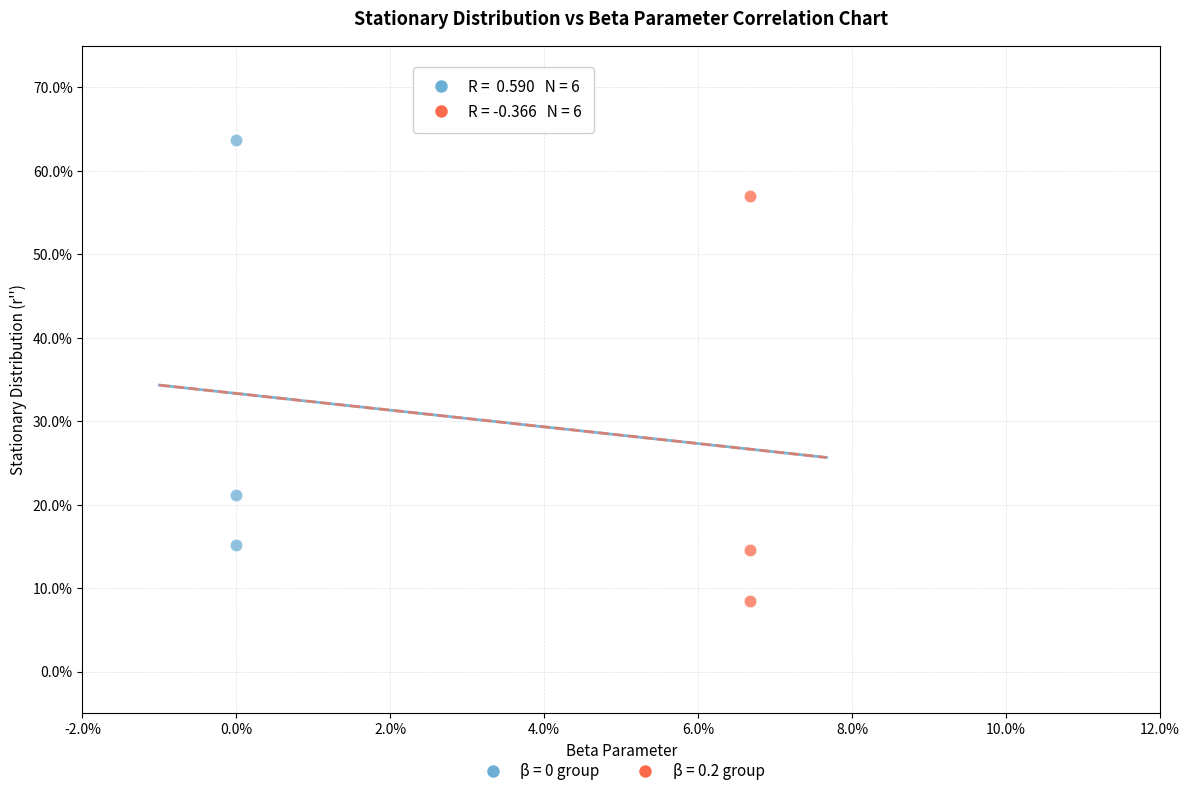

What are all the series names shown in the legend?

β = 0 group, β = 0.2 group